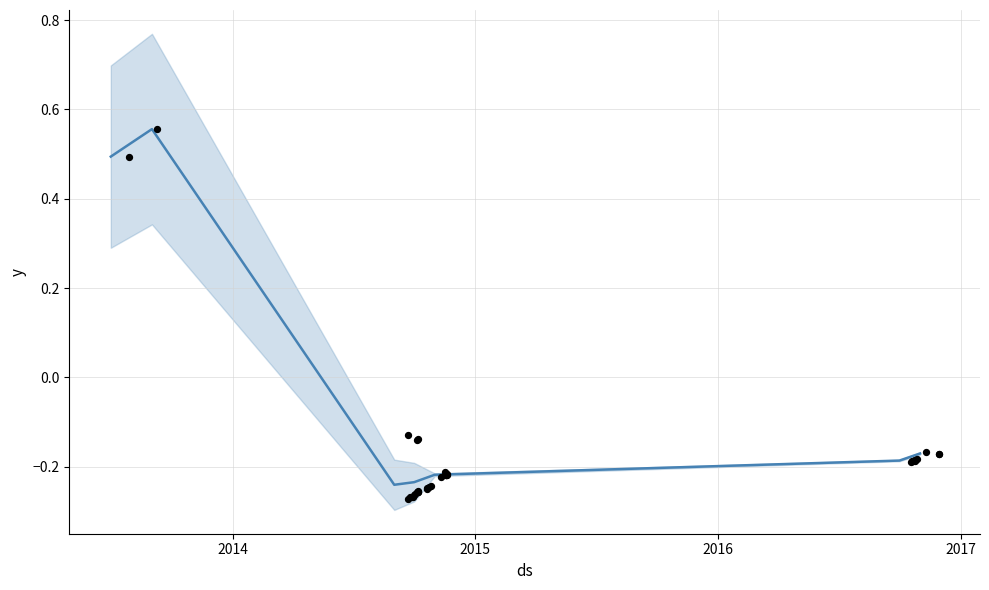

Which has a higher value, 2015 or 2014?

2014